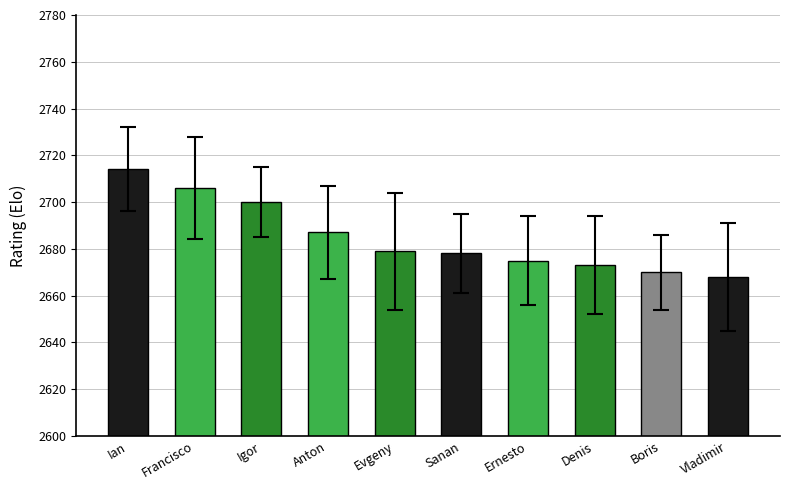

What is the label of the 8th bar from the left?

Denis